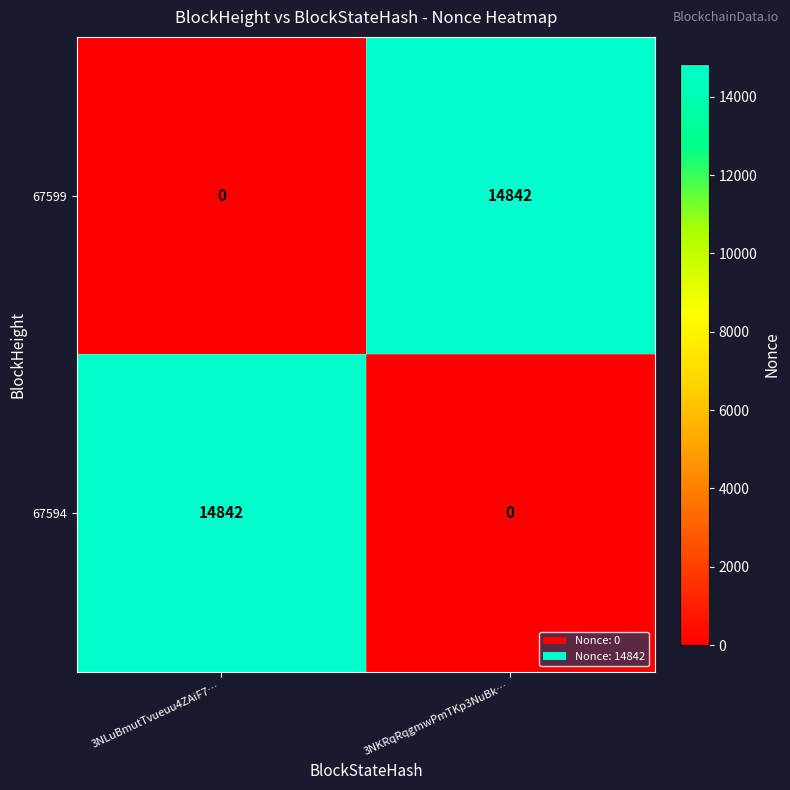

How many values in the 67594 series are below 14842?

1